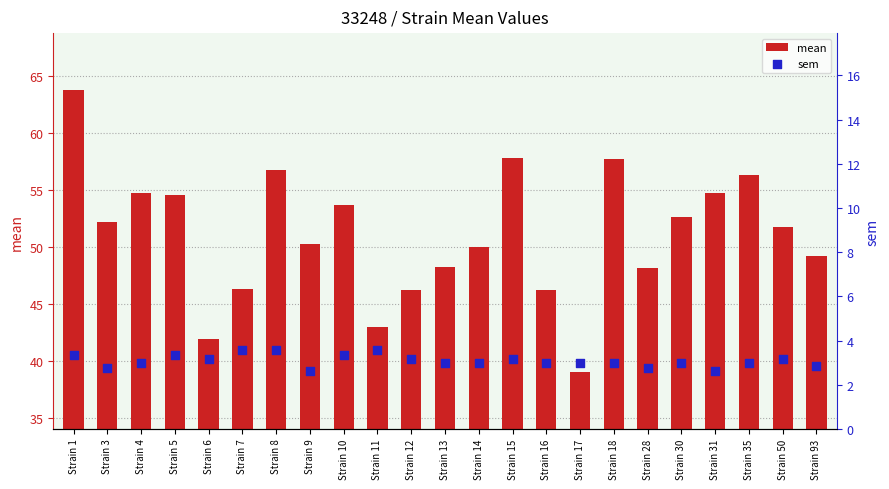

Which series has the largest Y range (max minus min)?

mean